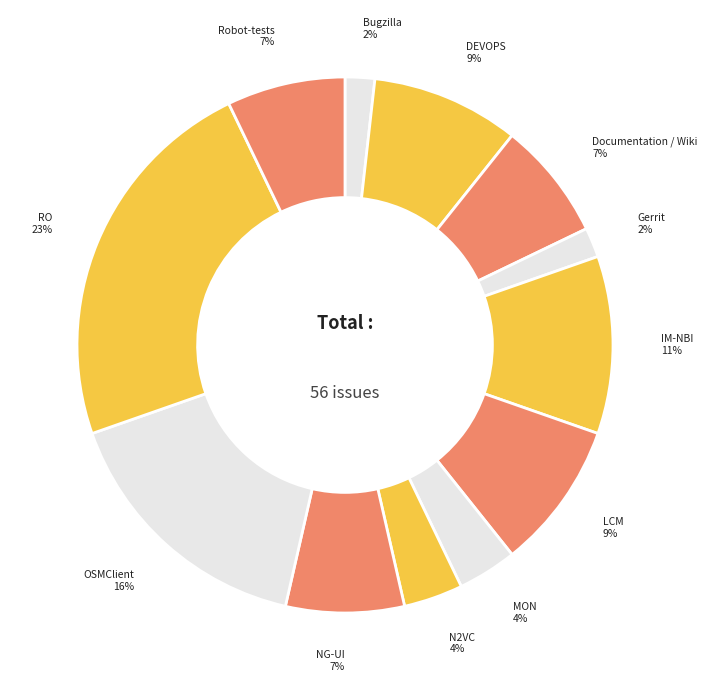

What is the largest slice in the pie chart?

RO